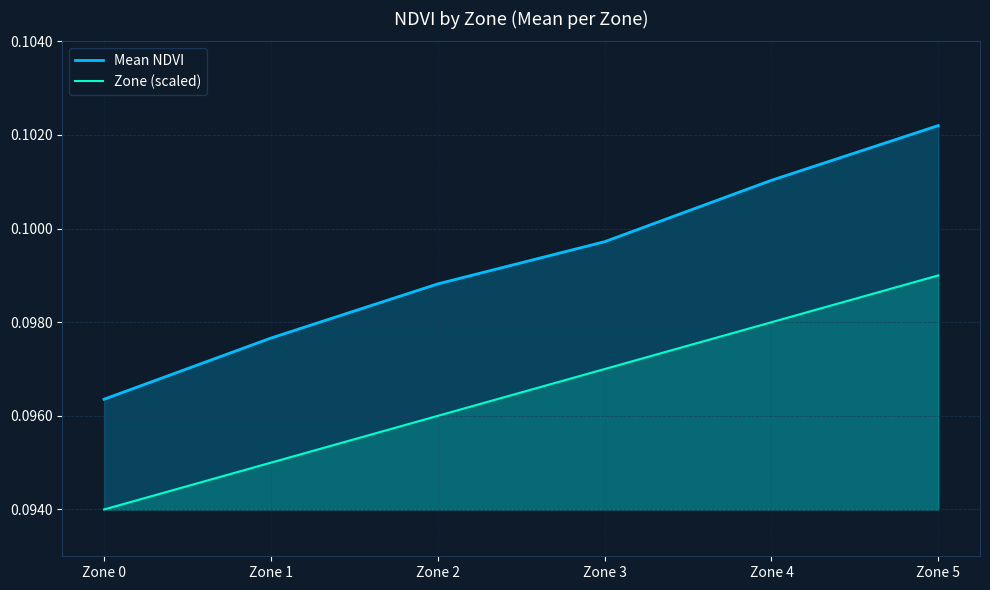

True or false: Zone (scaled) has more than 2 points higher than both neighbors.

False